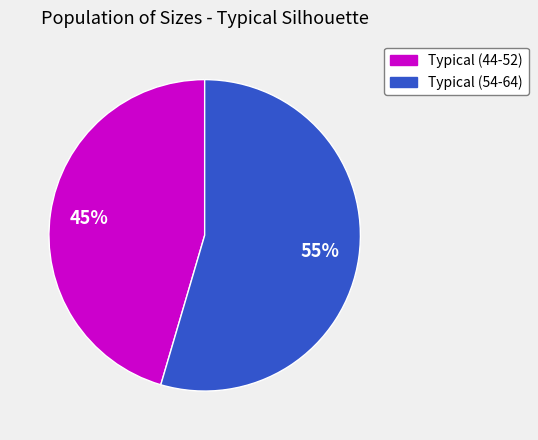

Combined, do Typical (44-52) and Typical (54-64) account for over 50%?

Yes